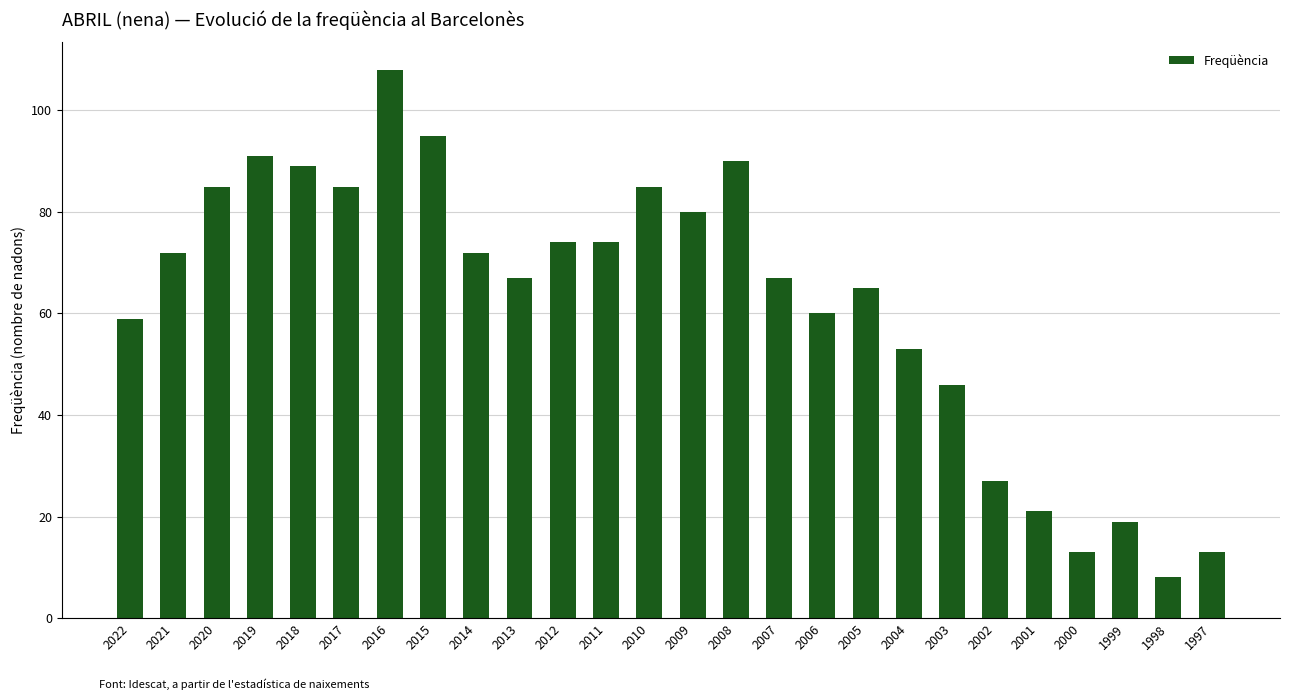

Where is the data nearest to the value 58?

2022